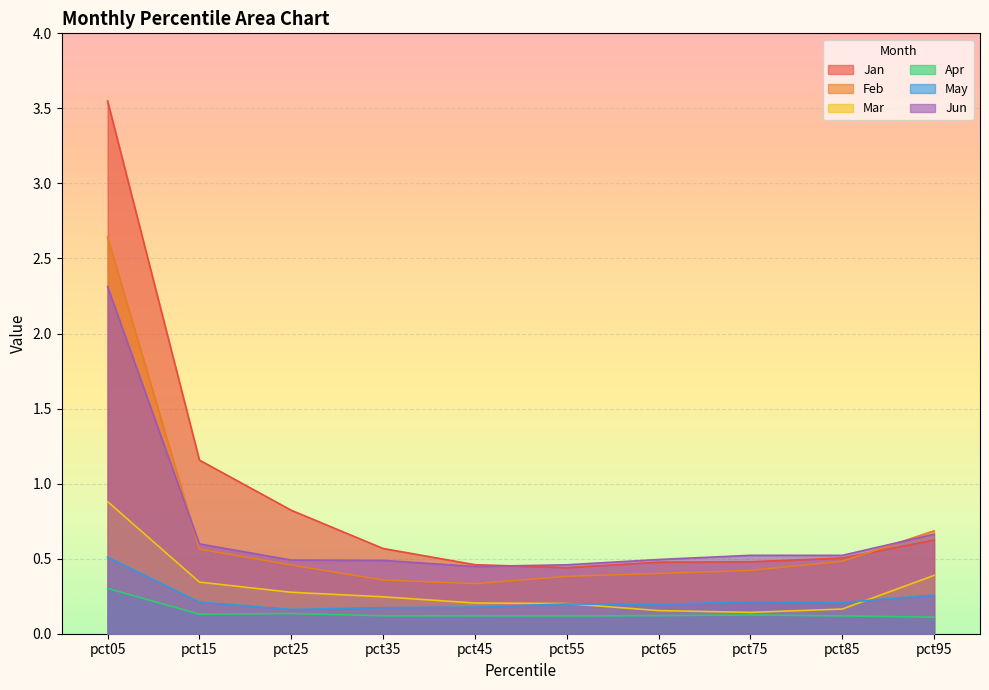

Which category has the lowest value in the May series?

pct25